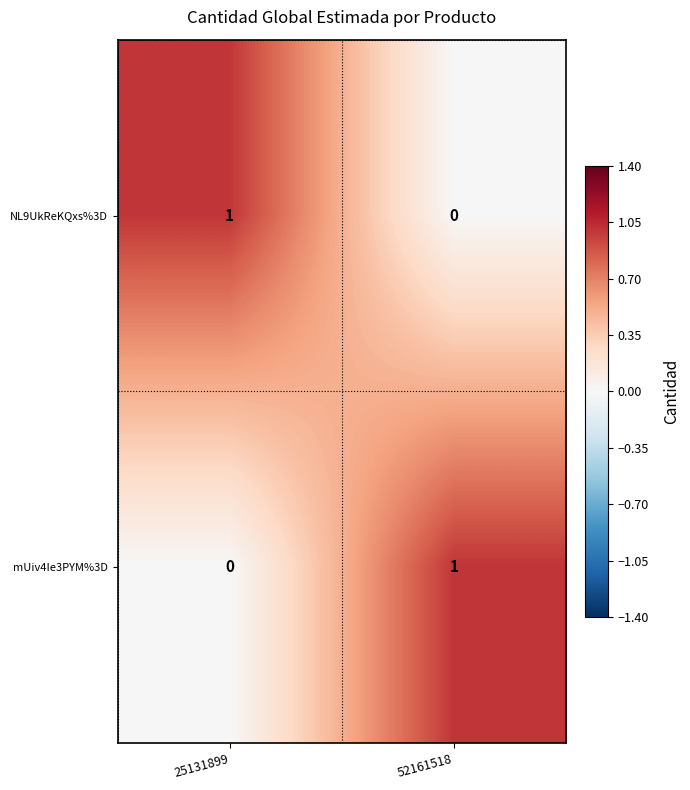

Reading left to right, transcribe all the data shown in this chart.

NL9UkReKQxs%3D: 1	0
mUiv4Ie3PYM%3D: 0	1